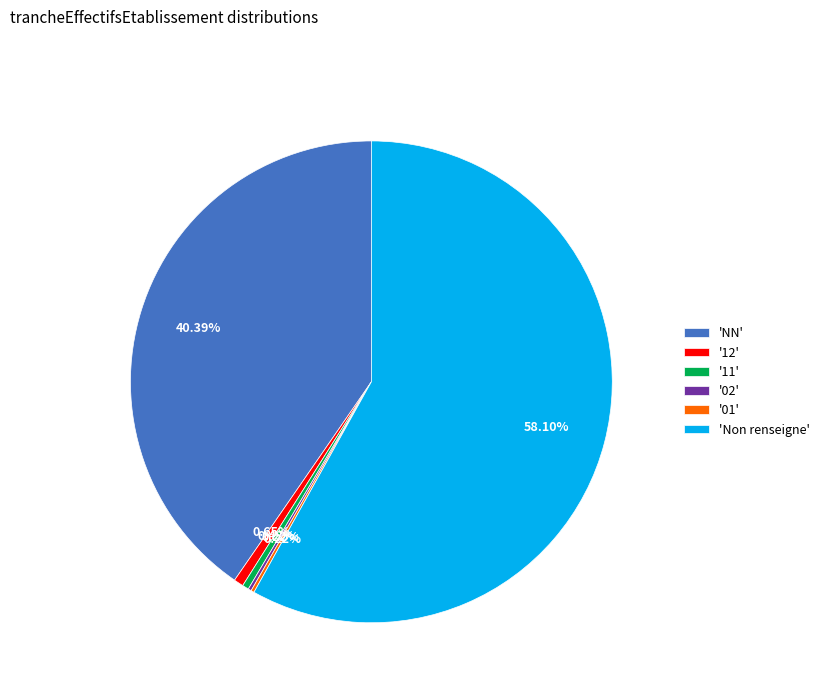

Is there any slice that represents more than half of the pie?

Yes